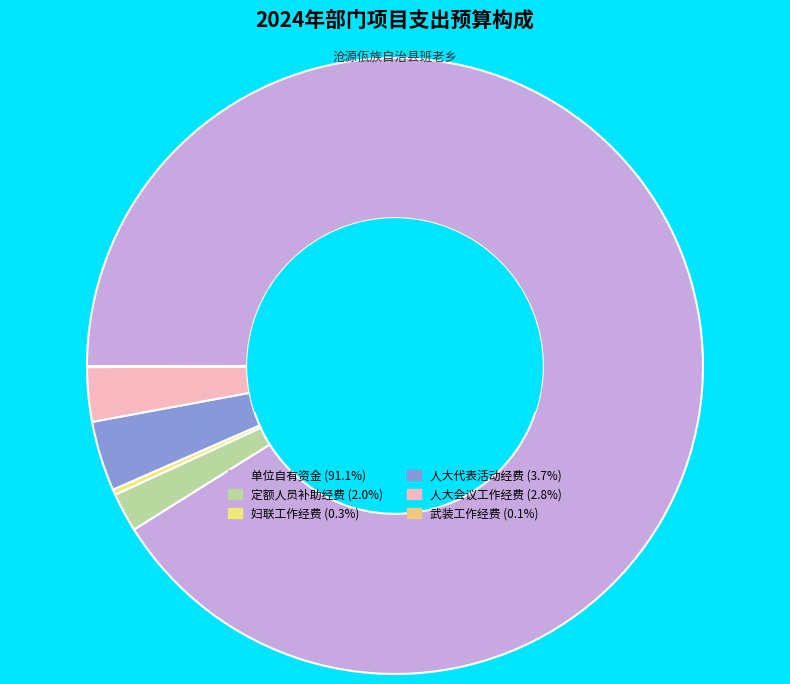

Count the number of slices in the pie.

6